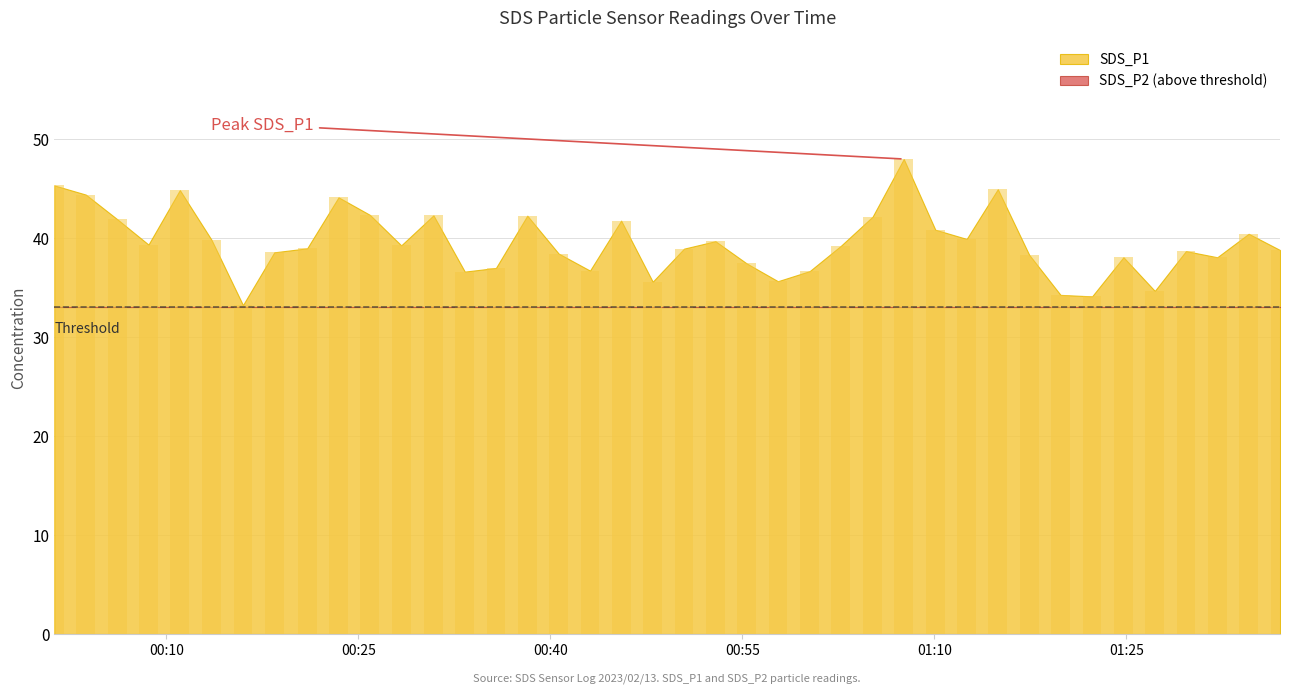

At which label does SDS_P1 first exceed 39?

2023/02/13 00:01:15